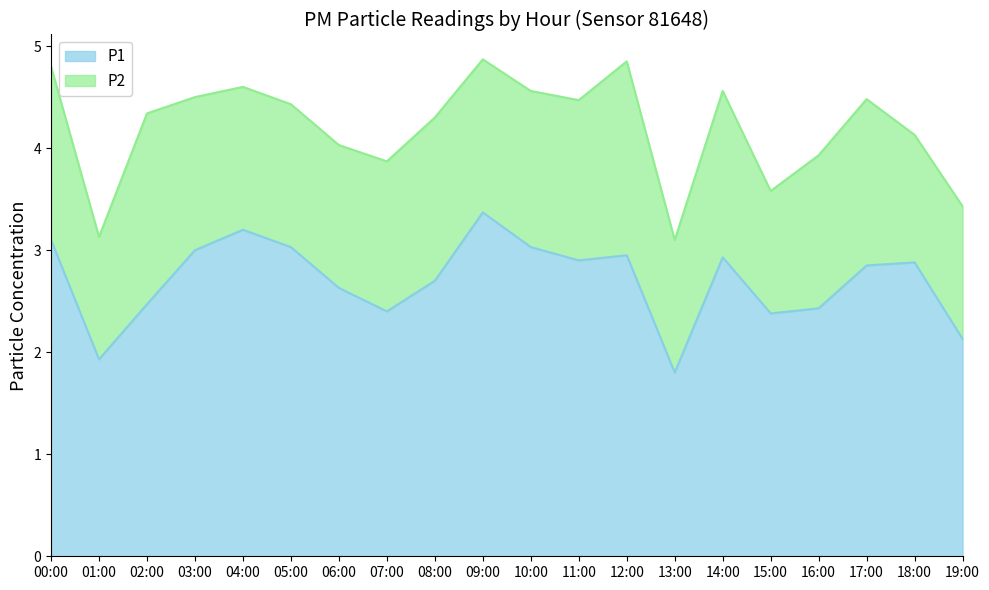

What position from the left is 10:00?

11